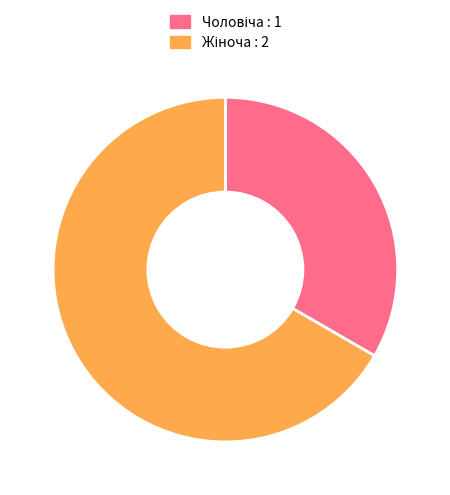

Does any single category account for the majority?

Yes